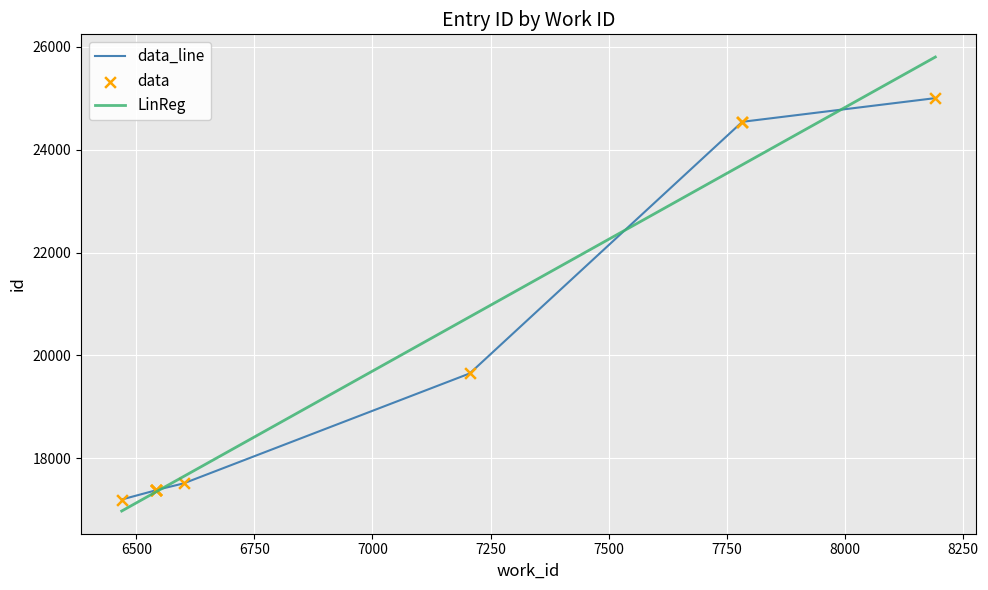

What is the ratio of the value at 6600 to the value at 6541?

1.0